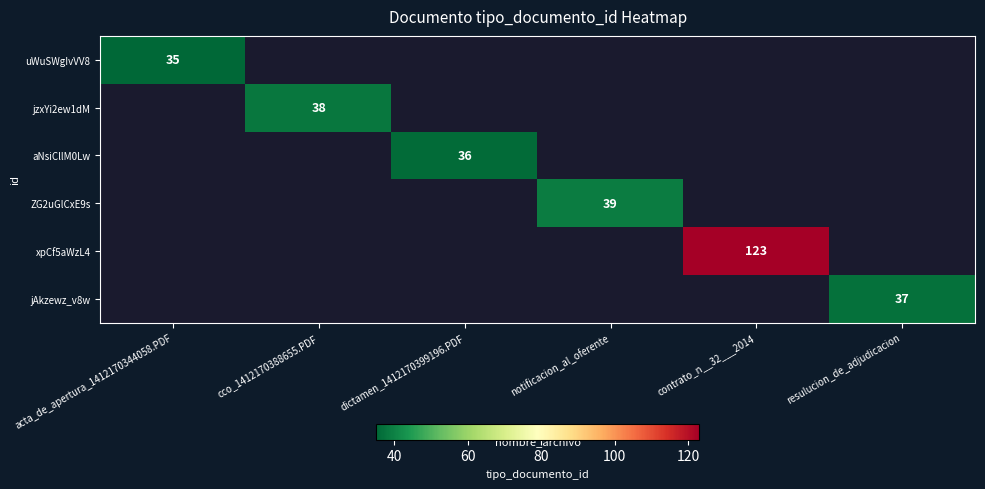

The value of xpCf5aWzL4 at contrato_n__32___2014 is 176. True or false?

False